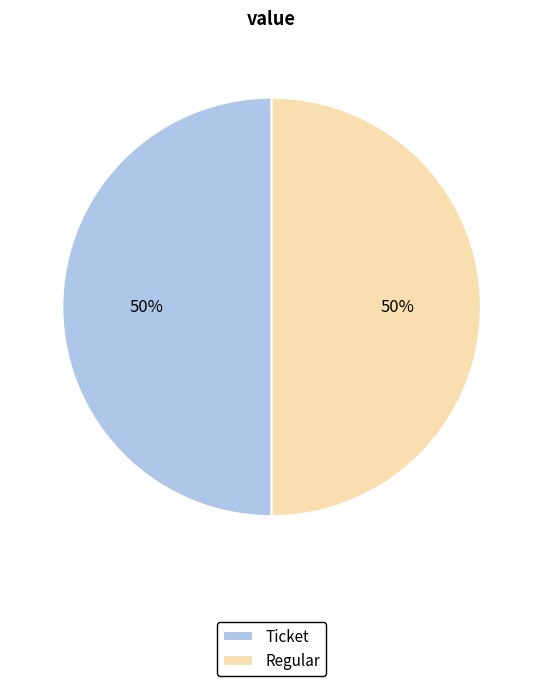

How many segments does this pie chart have?

2